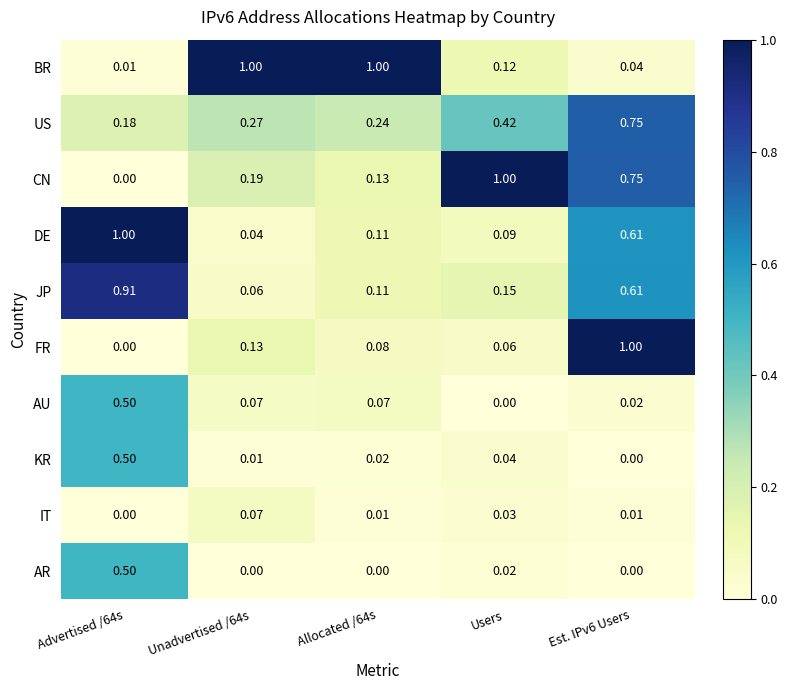

Which series has the largest total across all categories?

BR